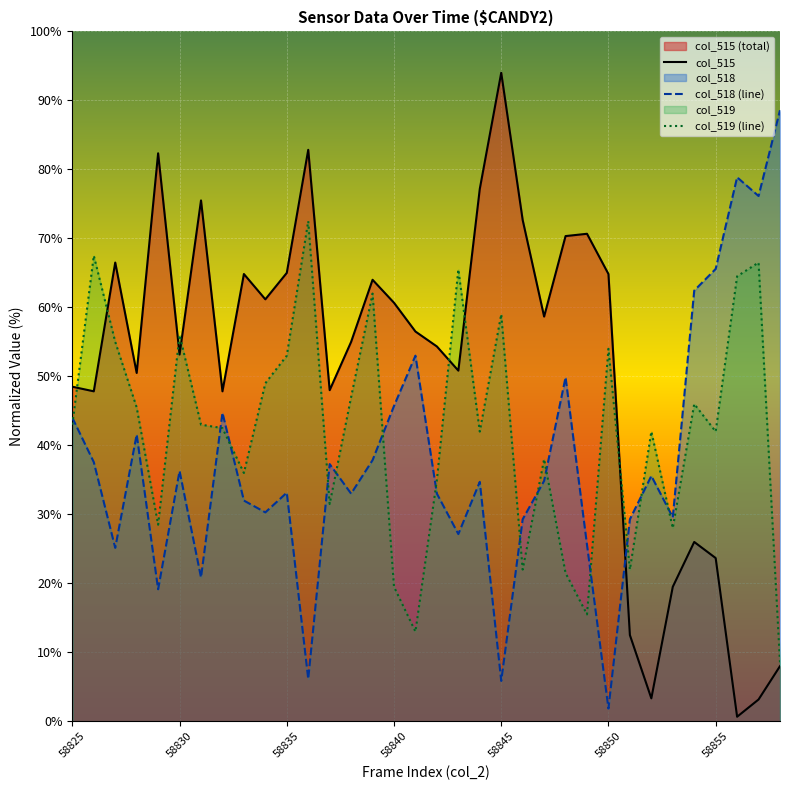

What is the maximum value for col_519 (line)?

72.5